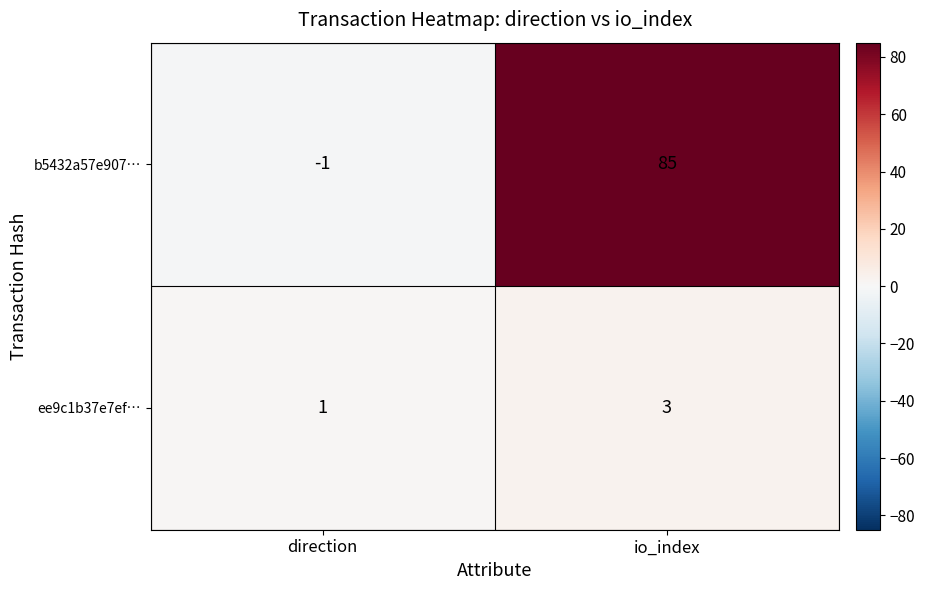

What is the sum of the ee9c1b37e7ef… values at io_index and direction?

4